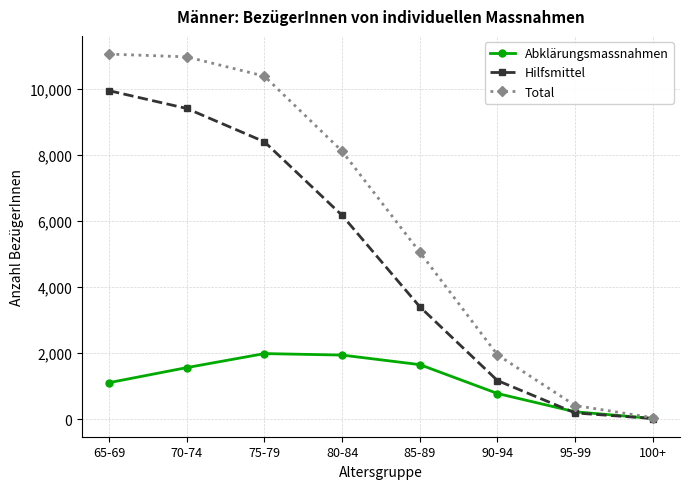

Is the value of Total at 95-99 greater than the value of Abklärungsmassnahmen at 95-99?

Yes